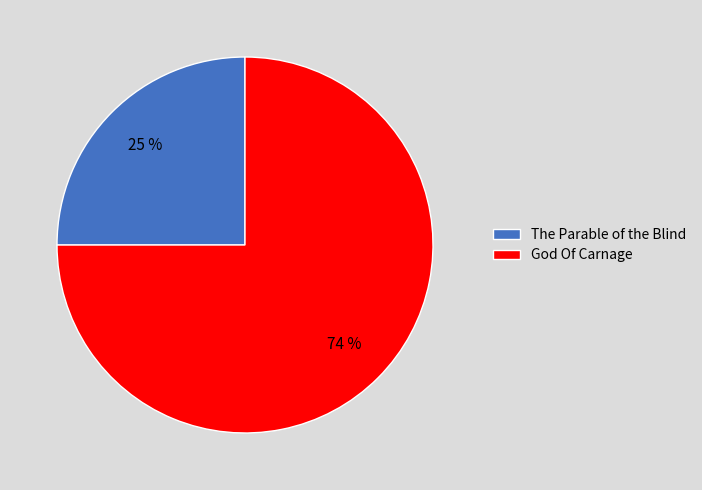

Is it true that The Parable of the Blind is 25% of the pie?

True